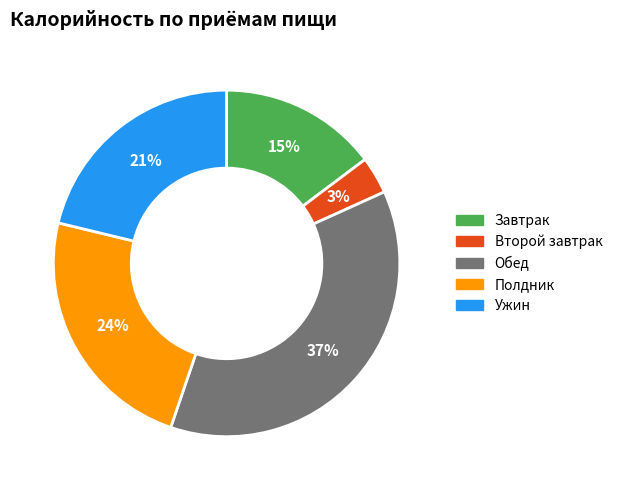

Is there any slice that represents more than half of the pie?

No